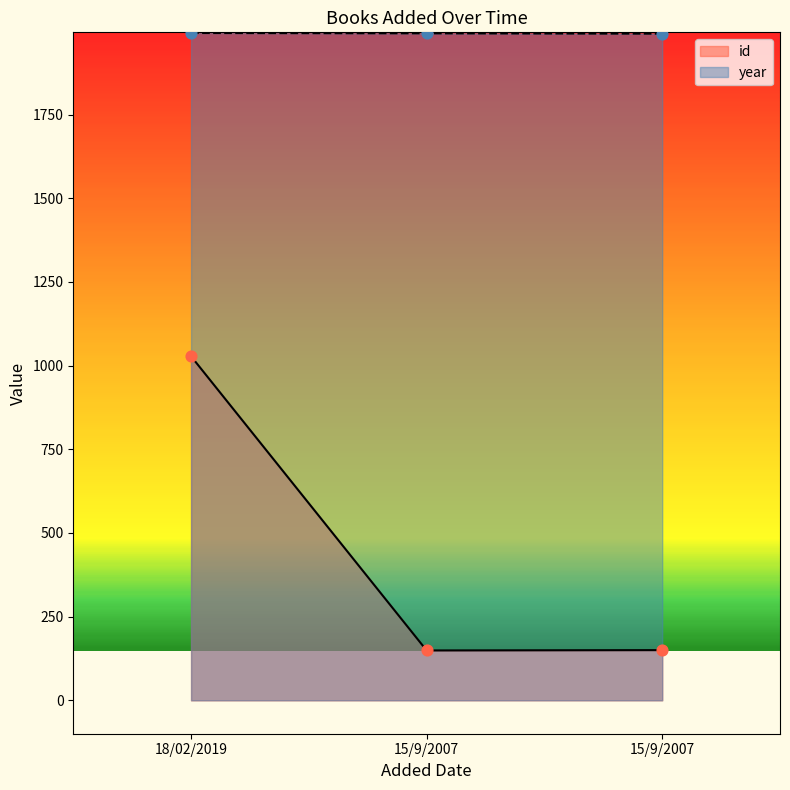

Which series has the largest total across all categories?

year